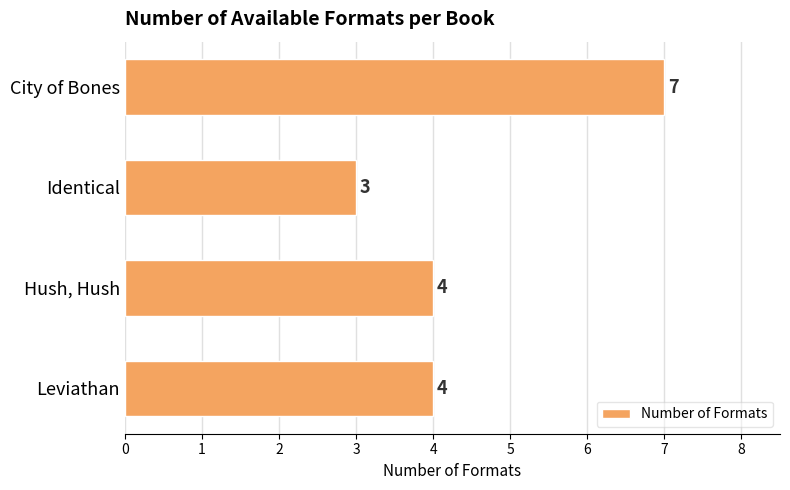

What is the change in value from Identical to Leviathan?

+1